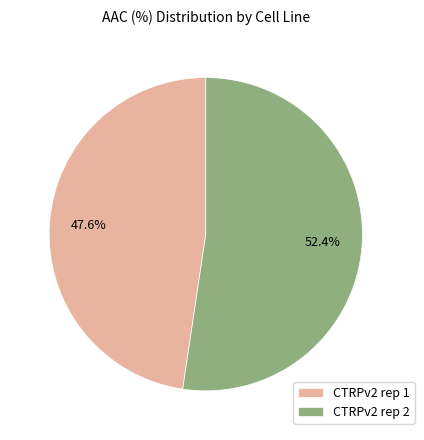

What is the majority slice?

CTRPv2 rep 2